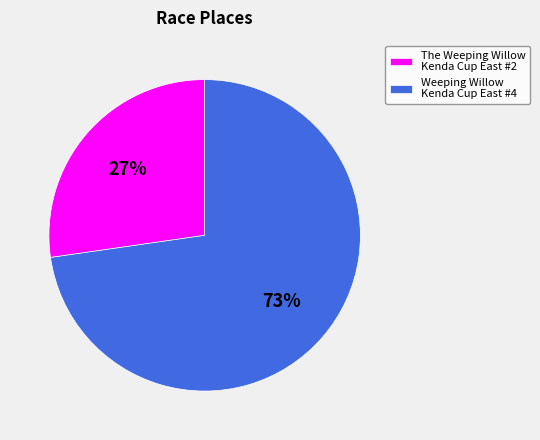

To the nearest percent, what is the average slice percentage?

50%